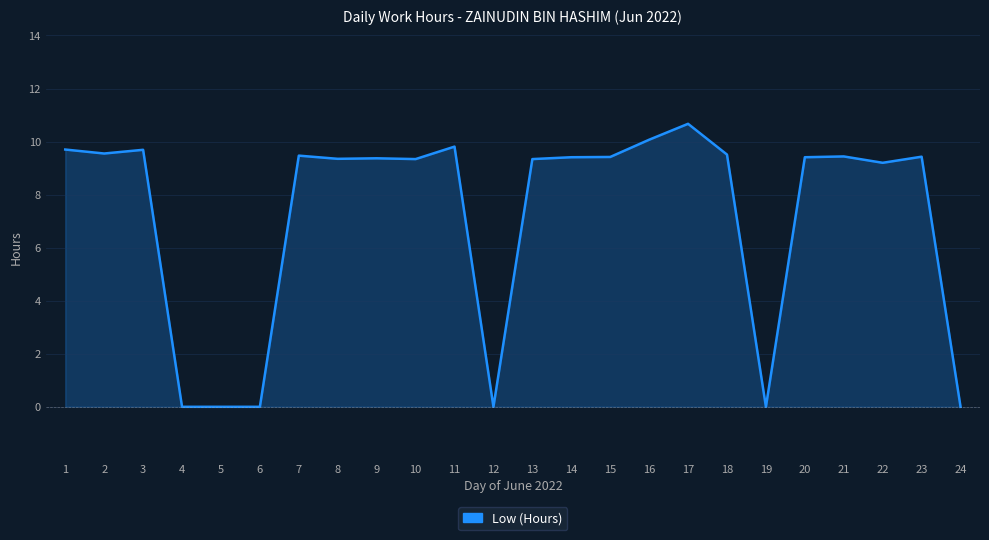

Which label corresponds to the largest value in the chart?

17